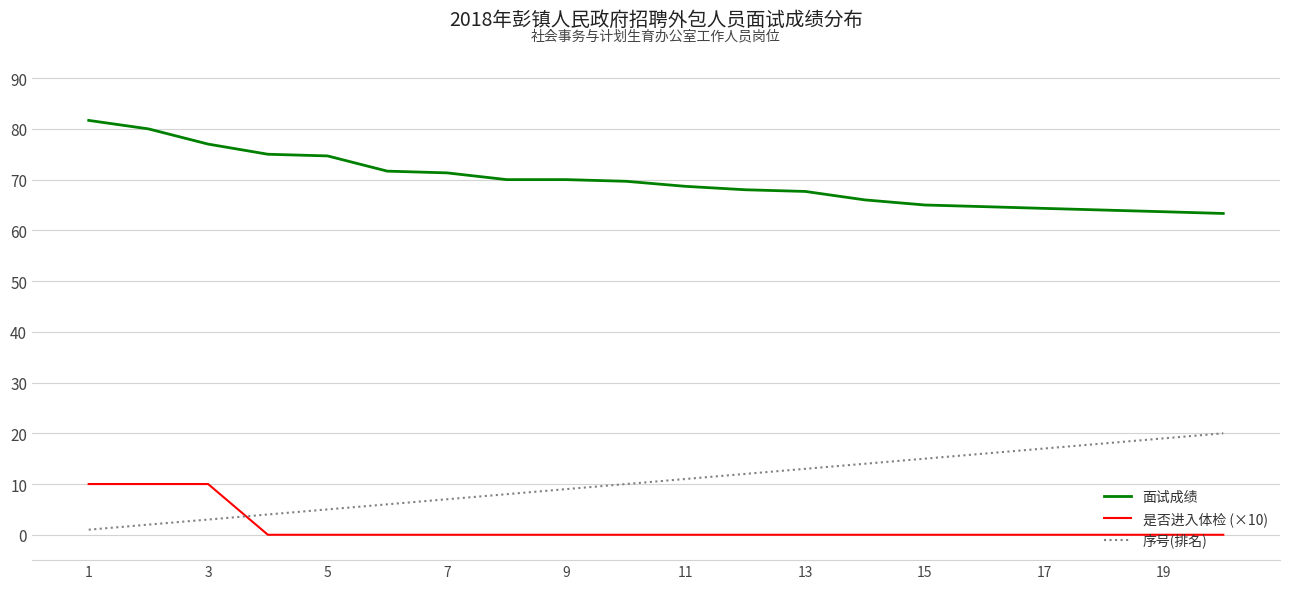

Which series has the largest total across all categories?

面试成绩